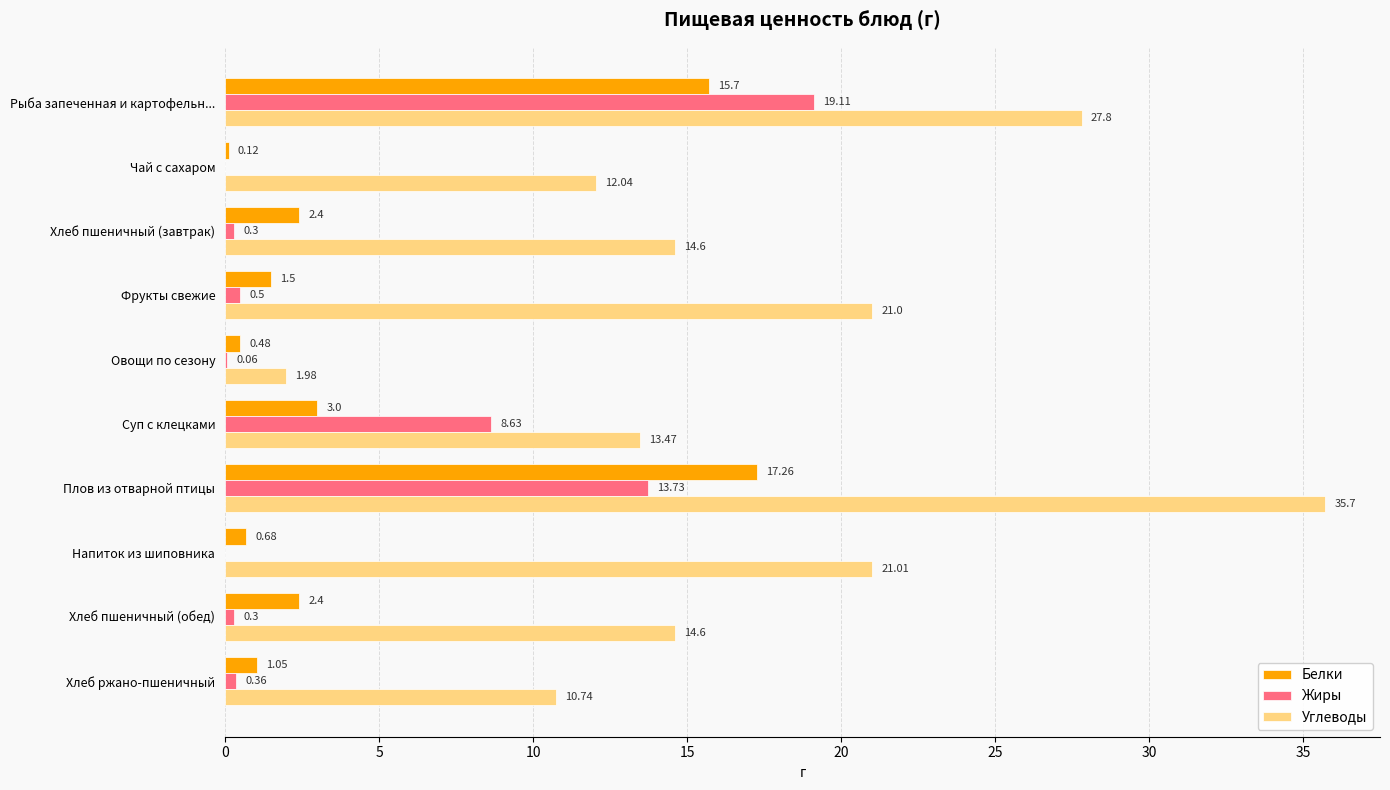

What is the average value of the Белки series?

4.5